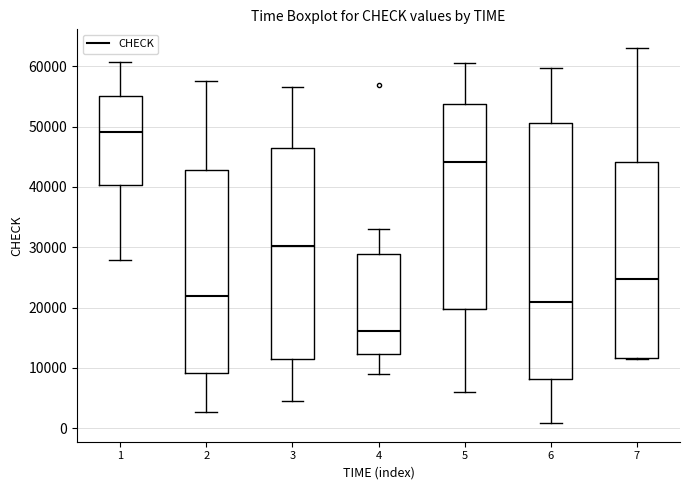

Which box is the tallest, from its lower edge to its upper edge?

6